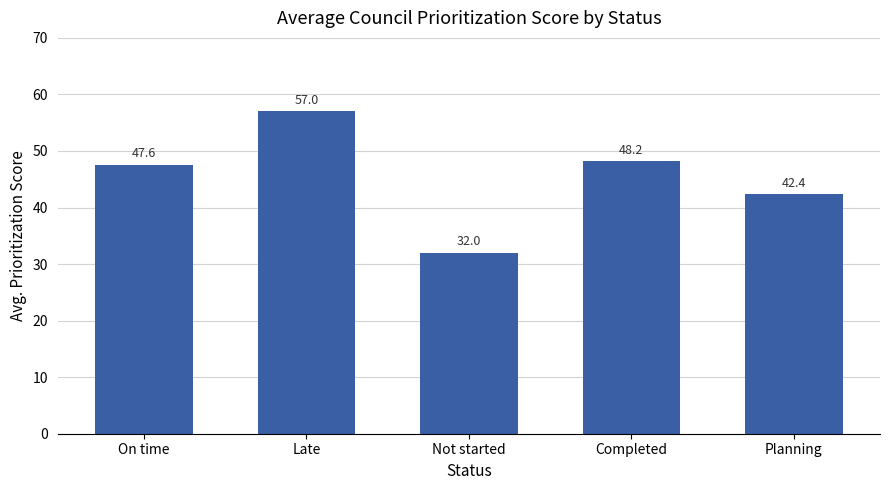

List the labels in order of value, largest first.

Late, Completed, On time, Planning, Not started